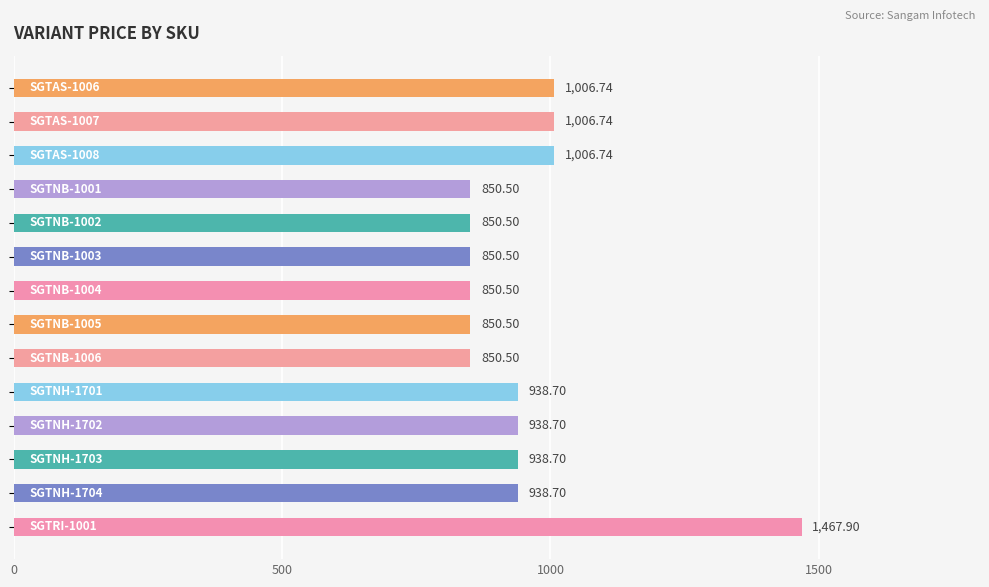

What is the sum of all values?

13345.9